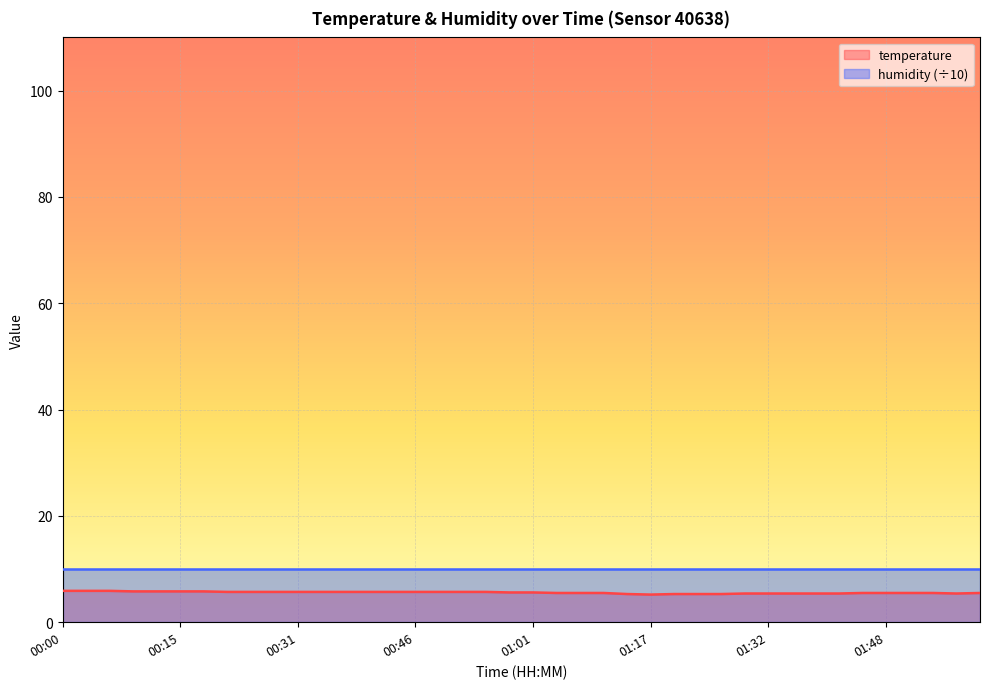

Reading left to right, what are all the values shown in this chart?

5.9	5.9	5.9	5.8	5.8	5.8	5.8	5.7	5.7	5.7	5.7	5.7	5.7	5.7	5.7	5.7	5.7	5.7	5.7	5.6	5.6	5.5	5.5	5.5	5.3	5.2	5.3	5.3	5.3	5.4	5.4	5.4	5.4	5.4	5.5	5.5	5.5	5.5	5.4	5.5